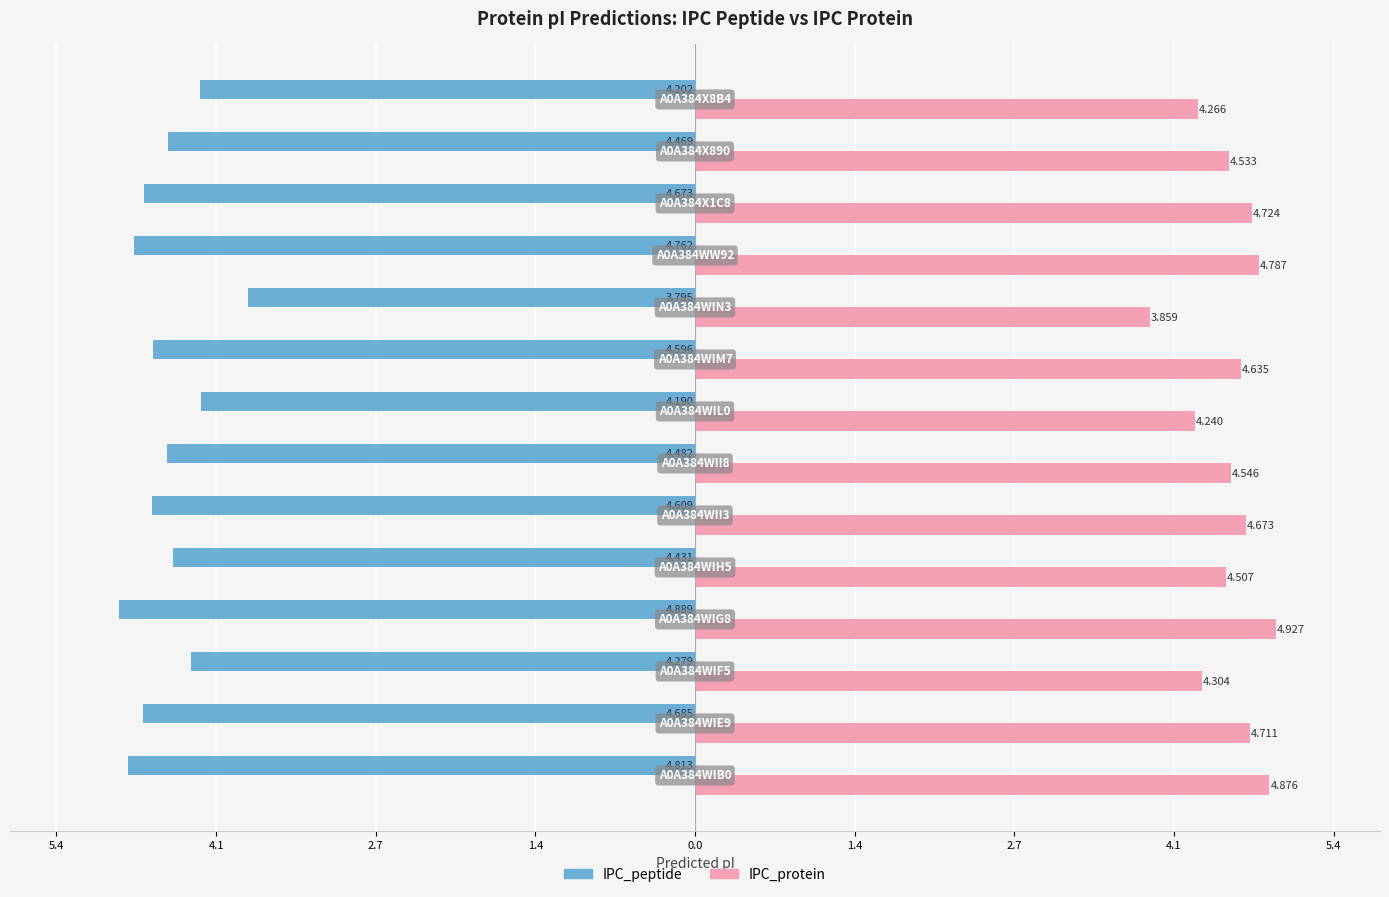

What are all the series names shown in the legend?

IPC_peptide, IPC_protein